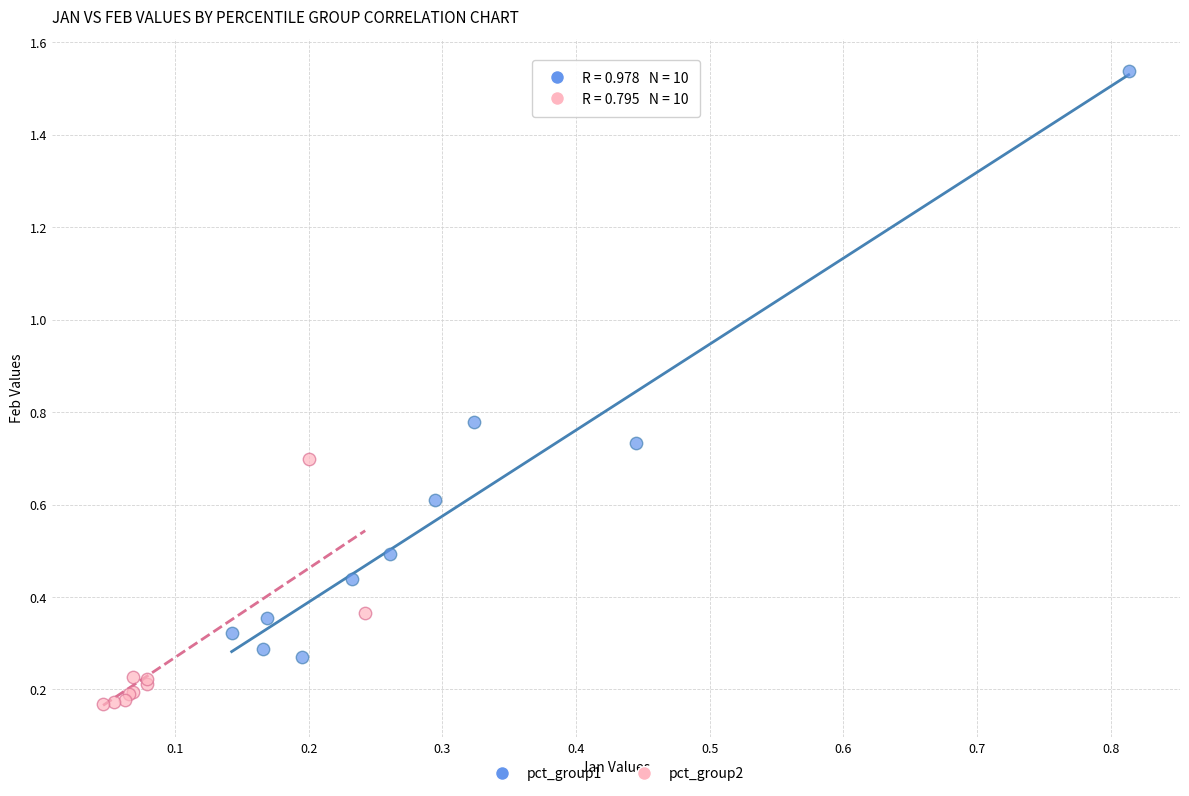

Which series reaches the minimum Y coordinate?

pct_group2